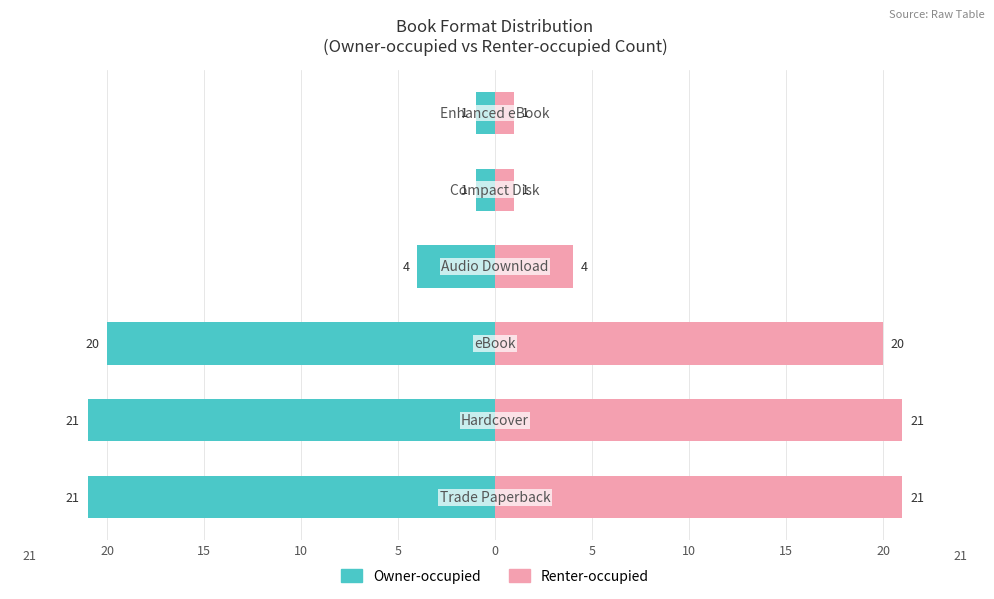

Reading left to right, list all the values displayed in this chart.

Owner-occupied: -21	-21	-20	-4	-1	-1
Renter-occupied: 21	21	20	4	1	1